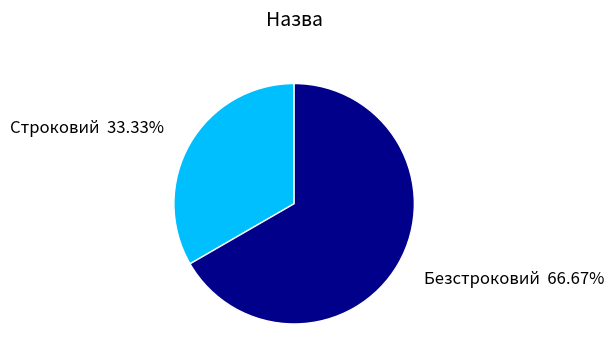

How many segments does this pie chart have?

2